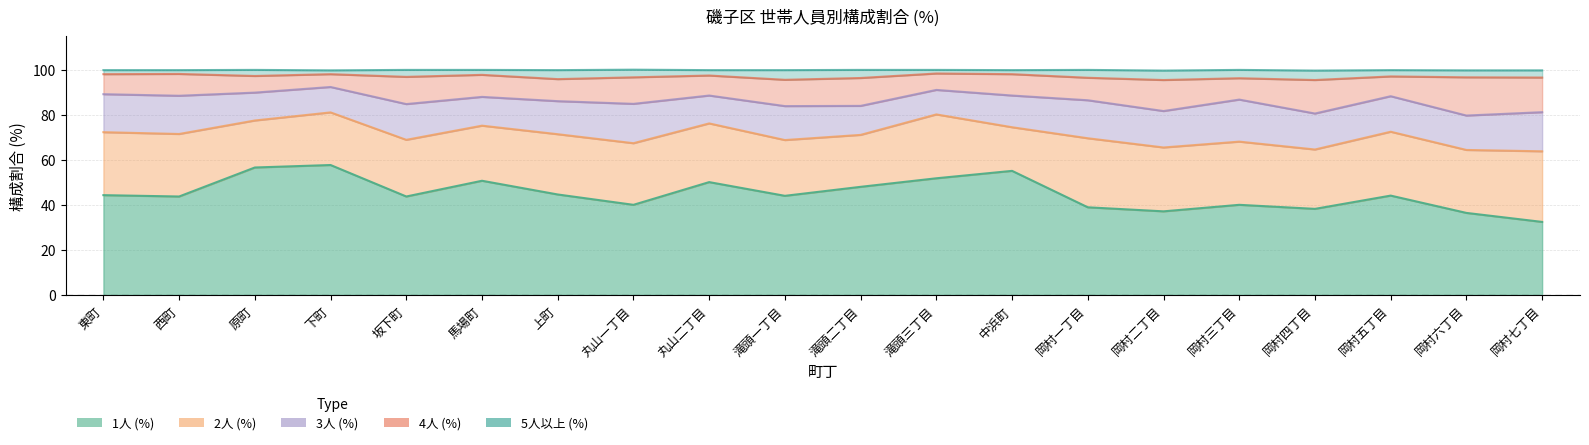

At which label does 2人 (%) first exceed 27?

東町